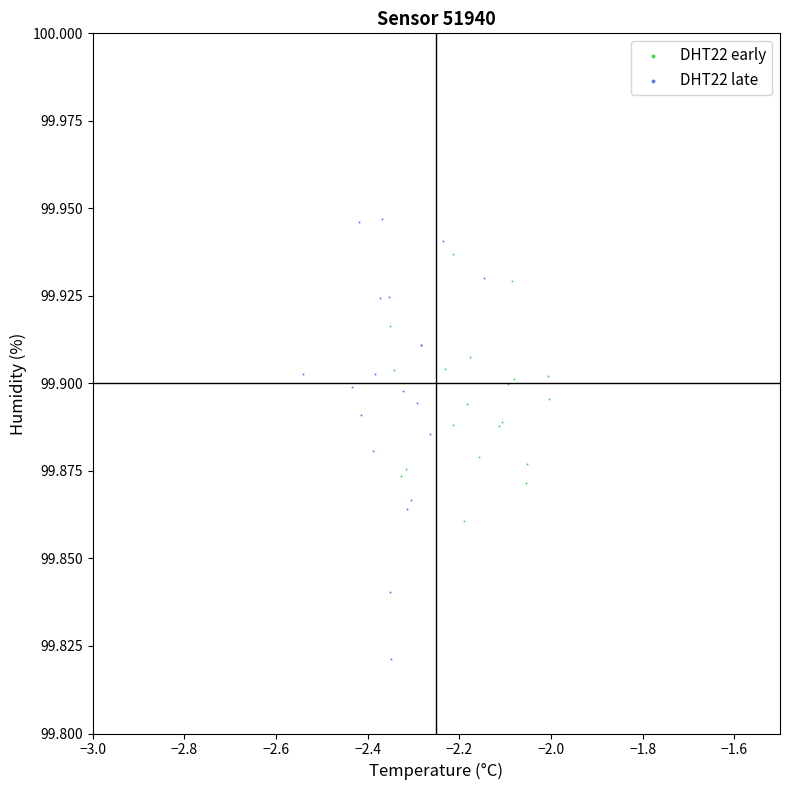

Which series has the widest spread of Y values?

DHT22 late